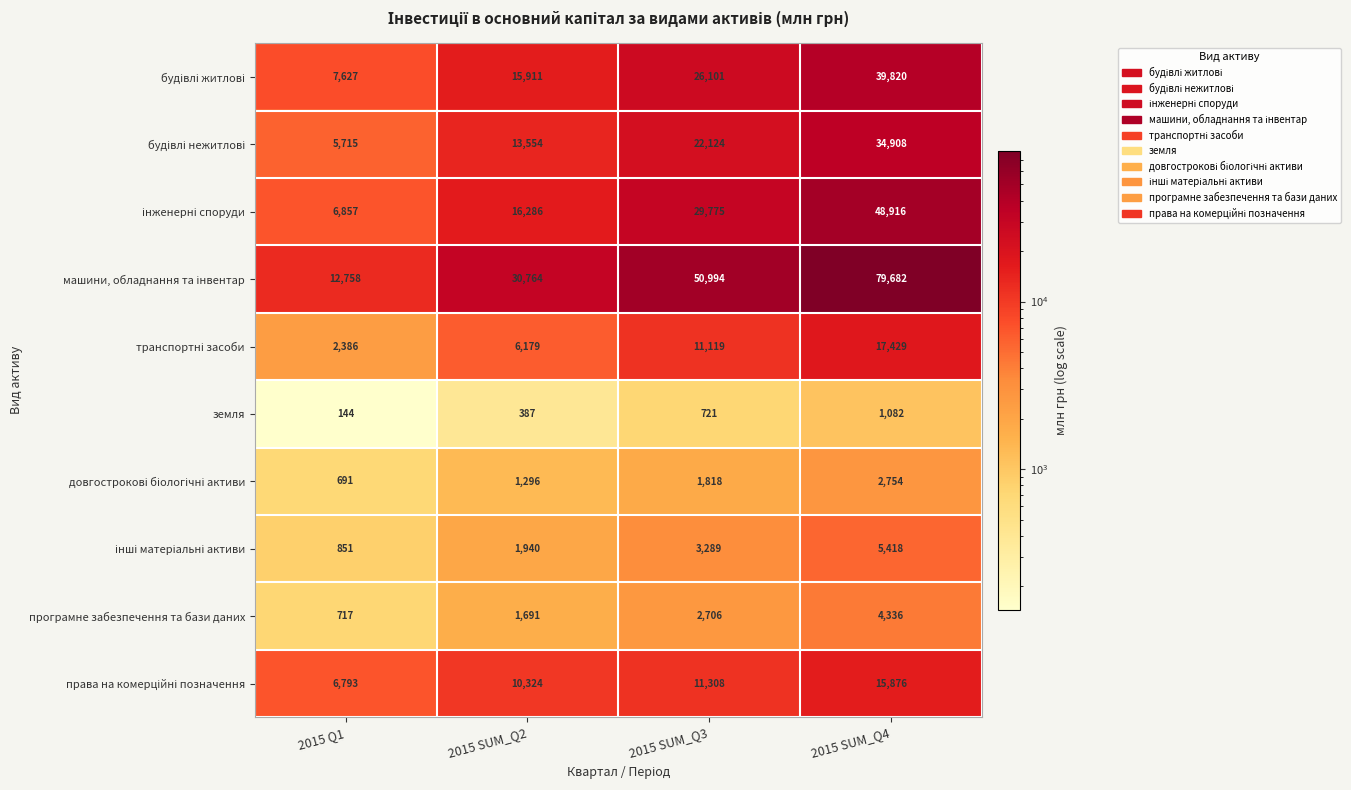

What is the difference between the maximum and minimum values in the програмне забезпечення та бази даних series?

3619